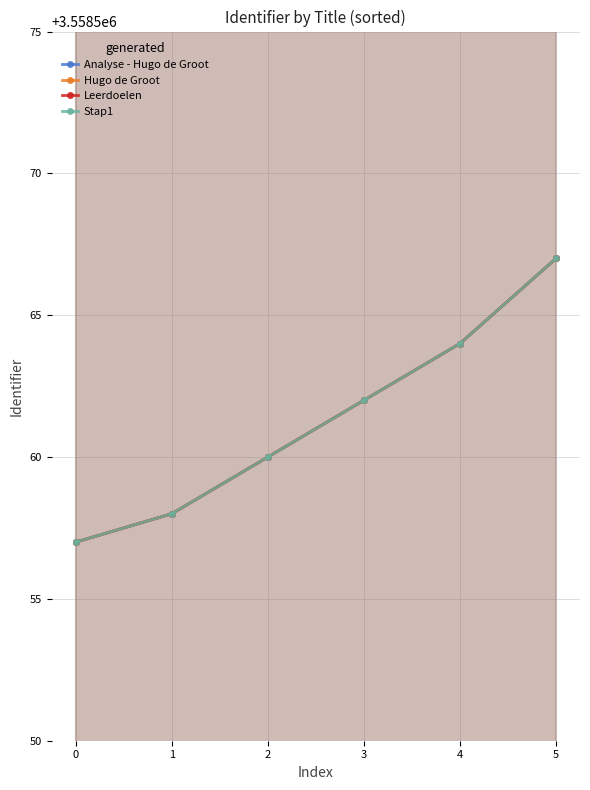

True or false: Stap1 and Leerdoelen cross at least once.

False